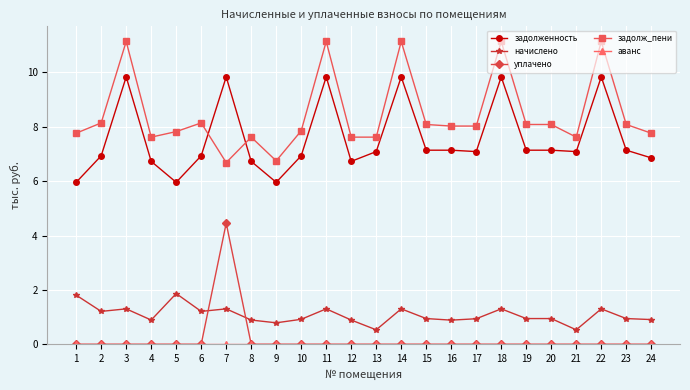

Between 9 and 23, which series saw the biggest shift?

задолж_пени